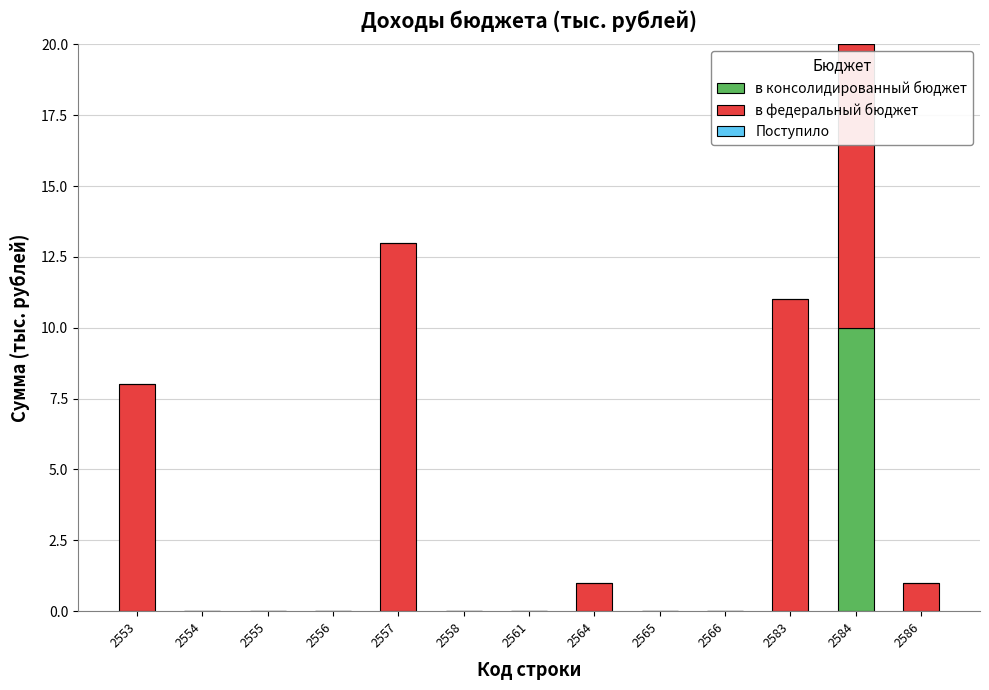

Are the bars grouped side by side (vs. stacked)?

No